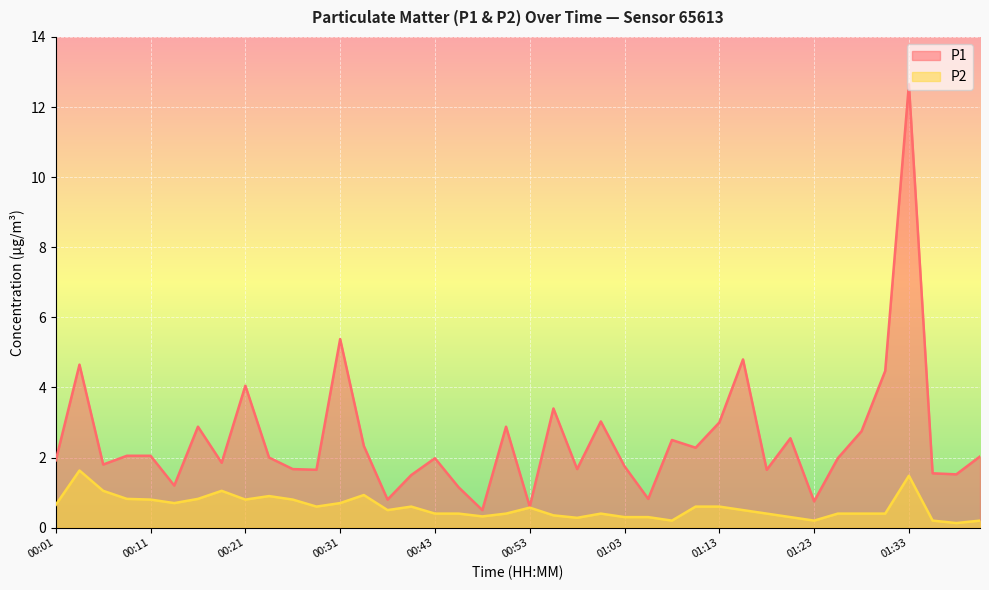

Which label corresponds to the smallest value in the chart?

01:37